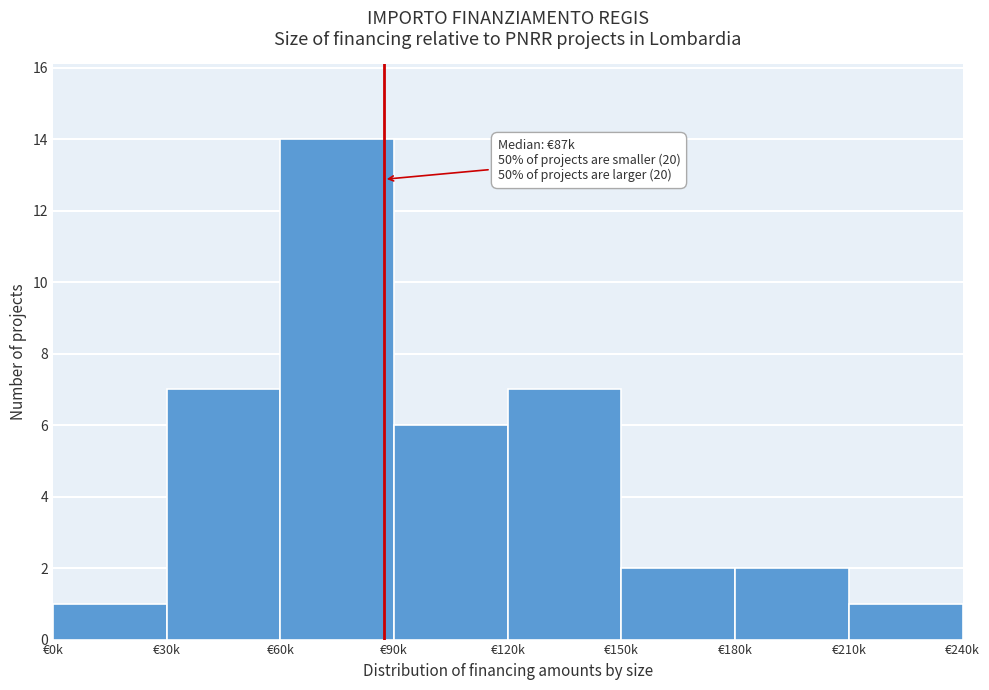

Reading left to right, what are all the values shown in this chart?

1	7	14	6	7	2	2	1